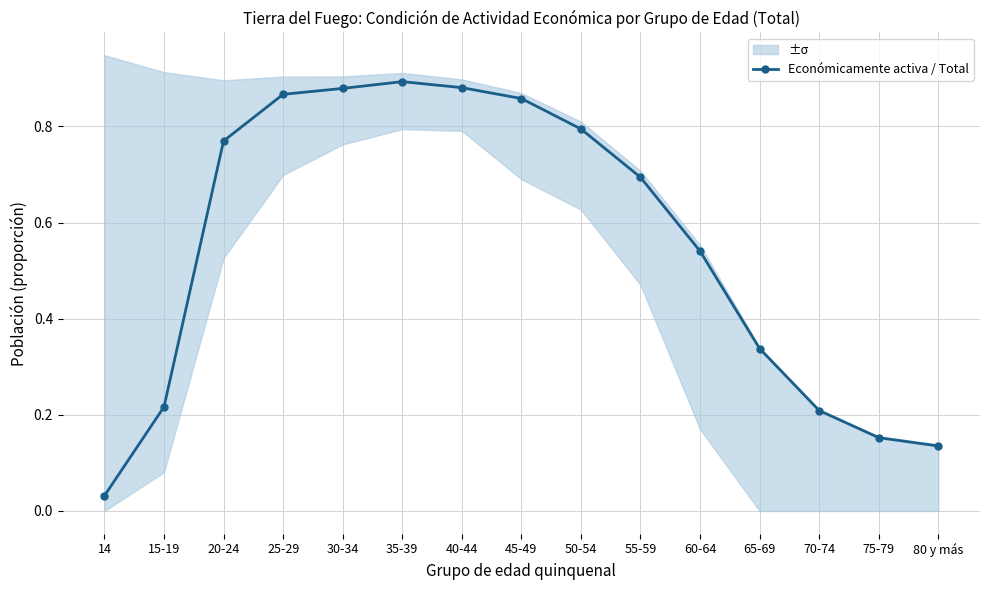

Where is the first local maximum?

35-39